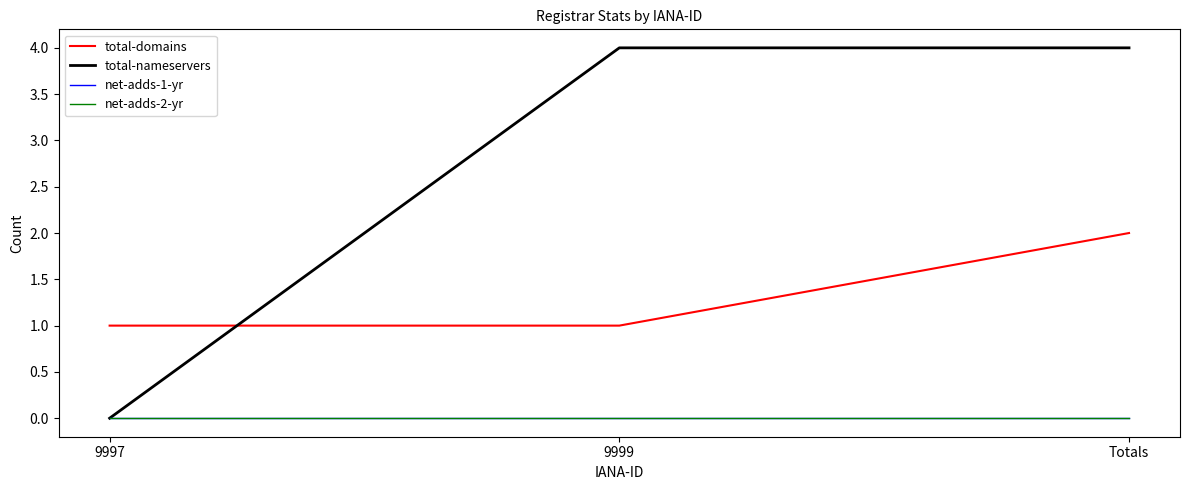

Which category has the highest value across all series?

9999